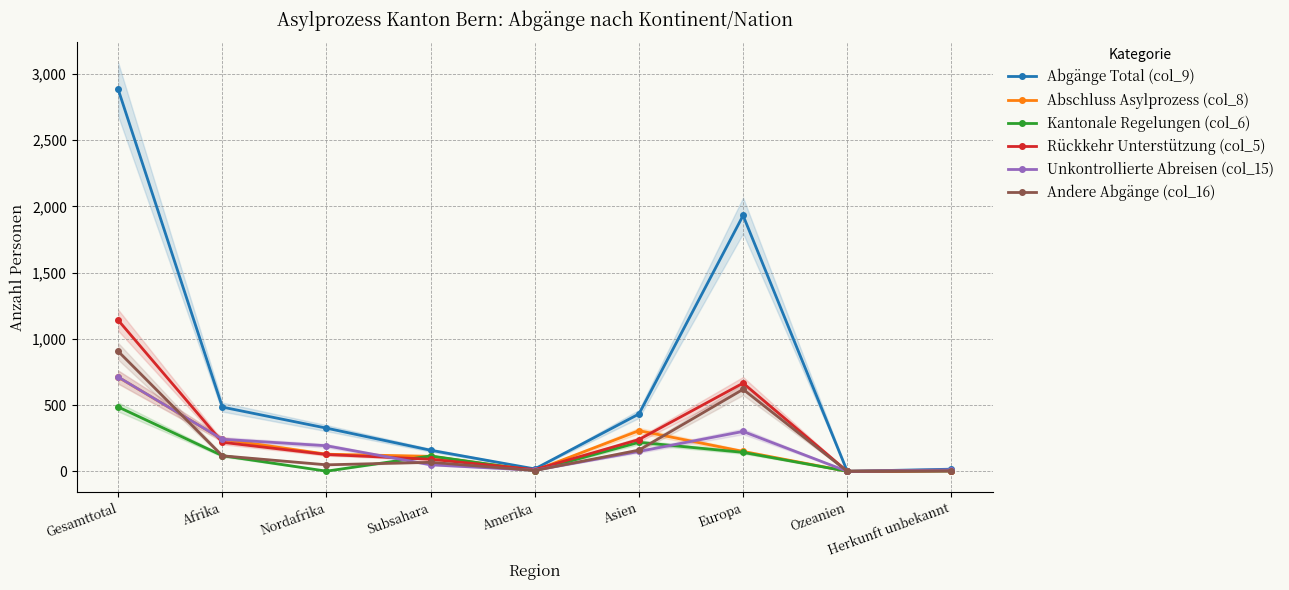

Is the value of Abgänge Total (col_9) at Gesamttotal greater than the value of Andere Abgänge (col_16) at Asien?

Yes